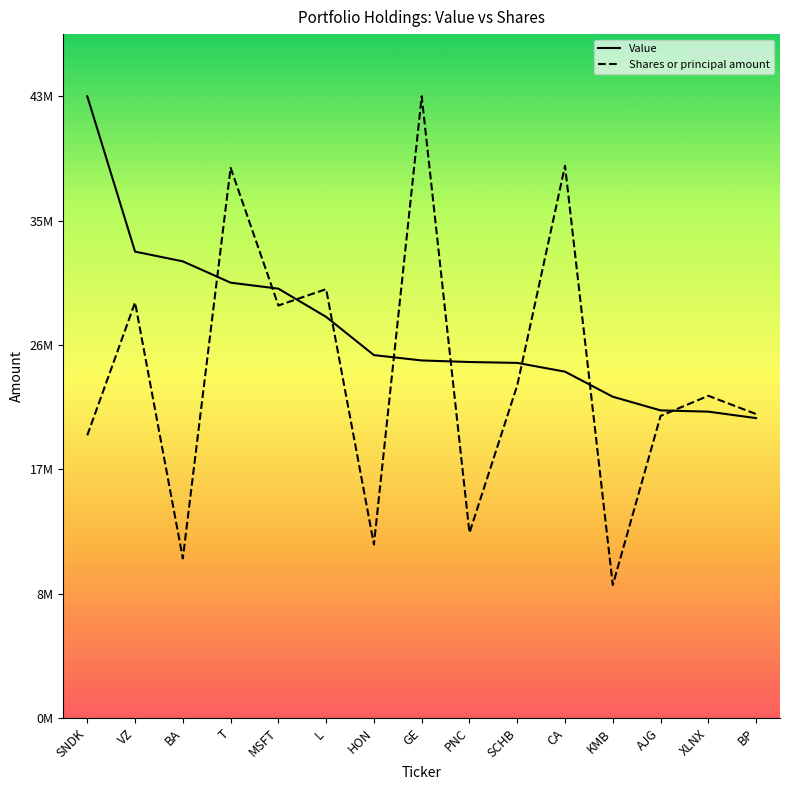

Reading left to right, what are all the values shown in this chart?

Value: 43991000.0	33001000.0	32314000.0	30805000.0	30382000.0	28384000.0	25681000.0	25303000.0	25192000.0	25130000.0	24509000.0	22736000.0	21770000.0	21681000.0	21223000.0
Shares or principal amount: 20004331.5	29404538.9	11299375.0	38935476.1	29190828.0	30347886.9	12283879.5	43991000.0	13111419.2	23540227.3	39072129.9	9414460.7	21376927.6	22803330.0	21509038.2